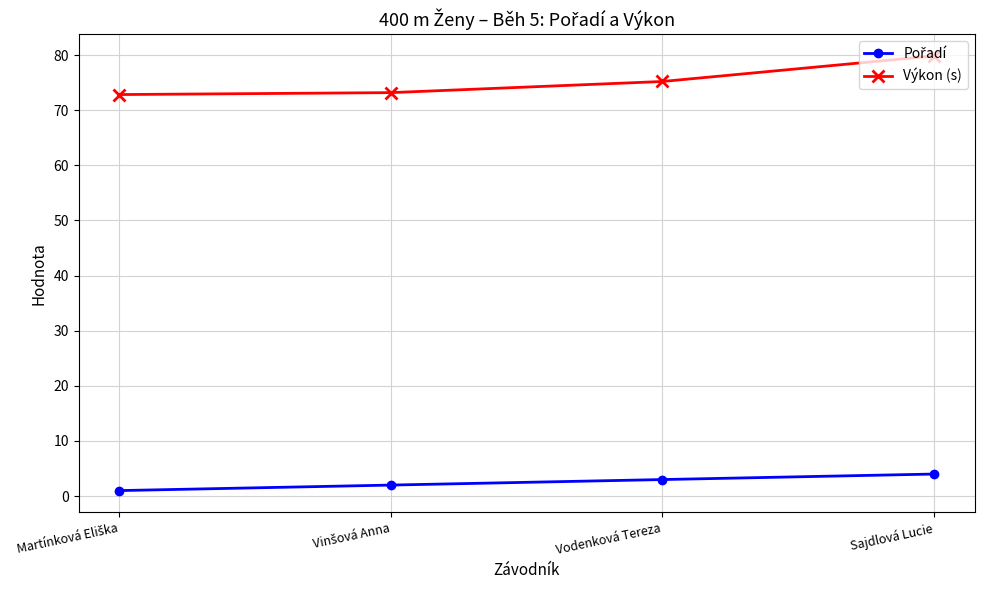

At which category is the sum across all series the highest?

Sajdlová Lucie